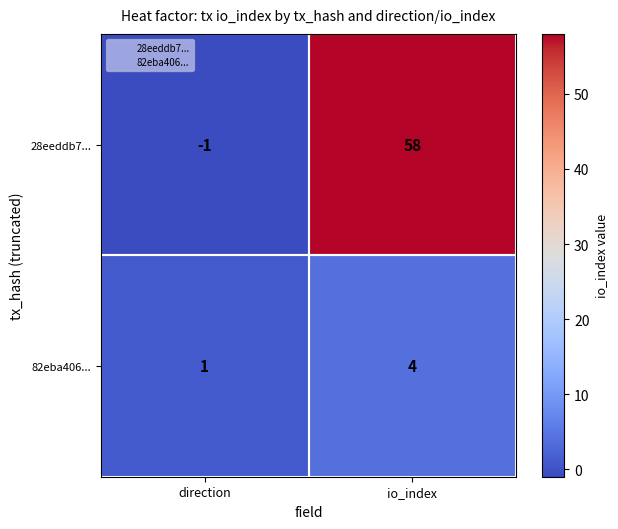

Where is 82eba406... nearest to the value 2?

direction